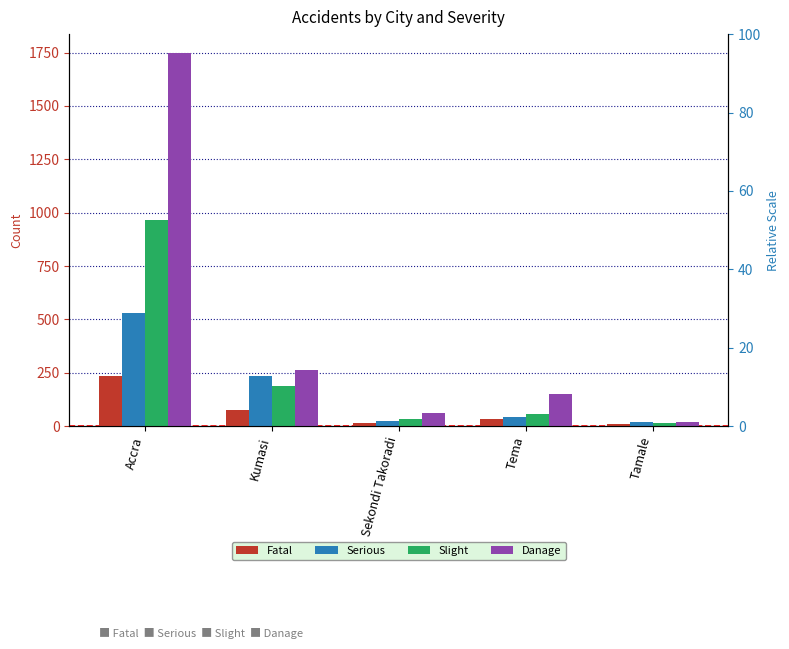

At which category is the sum across all series the highest?

Accra